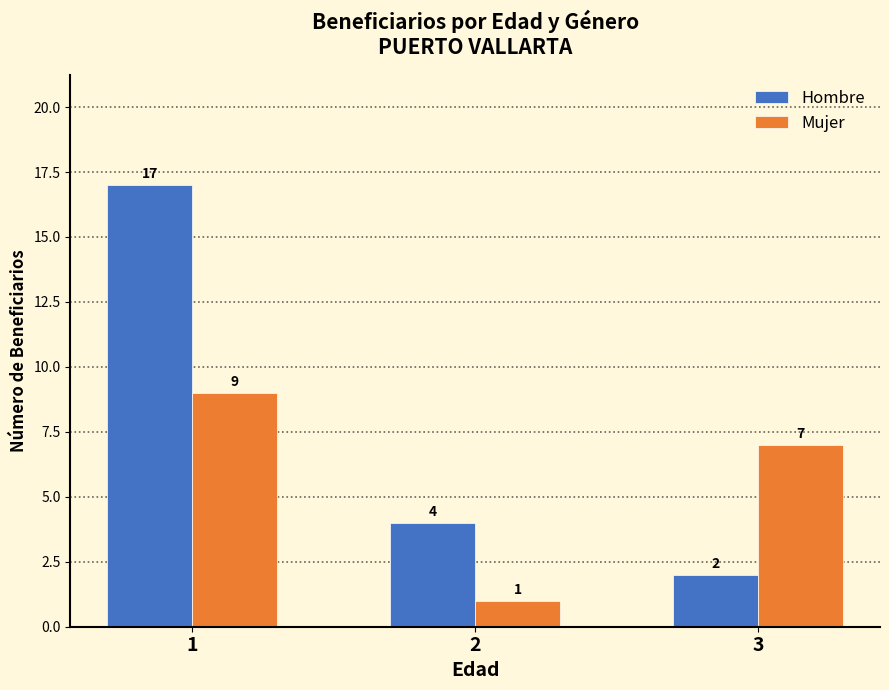

Which series has the widest spread of values?

Hombre